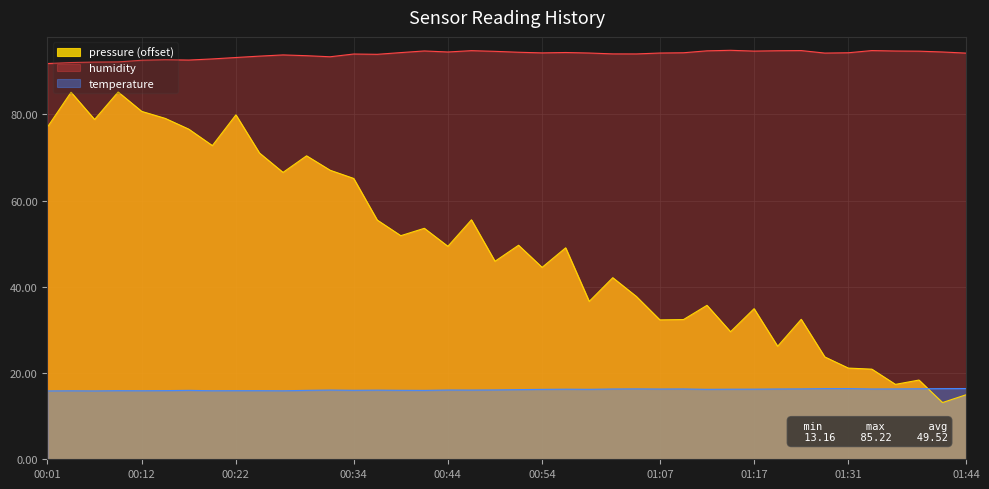

True or false: humidity and temperature cross at least once.

False